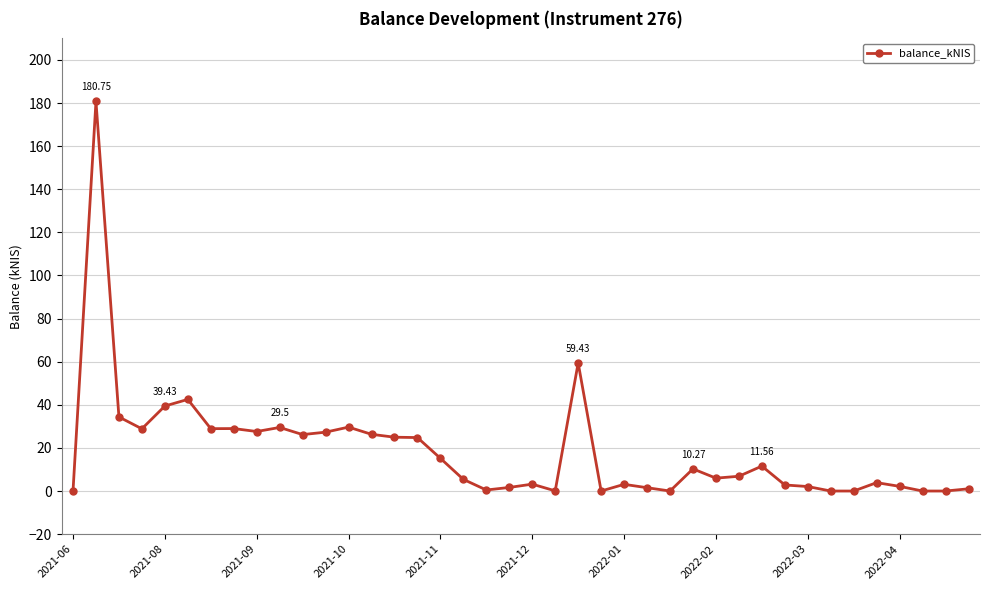

What is the difference between the maximum and minimum values?

180.8